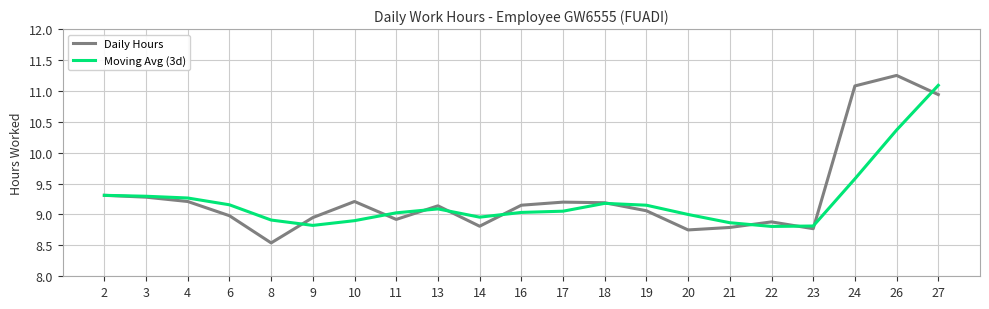

The value of Moving Avg (3d) at 3 is 4.8. True or false?

False